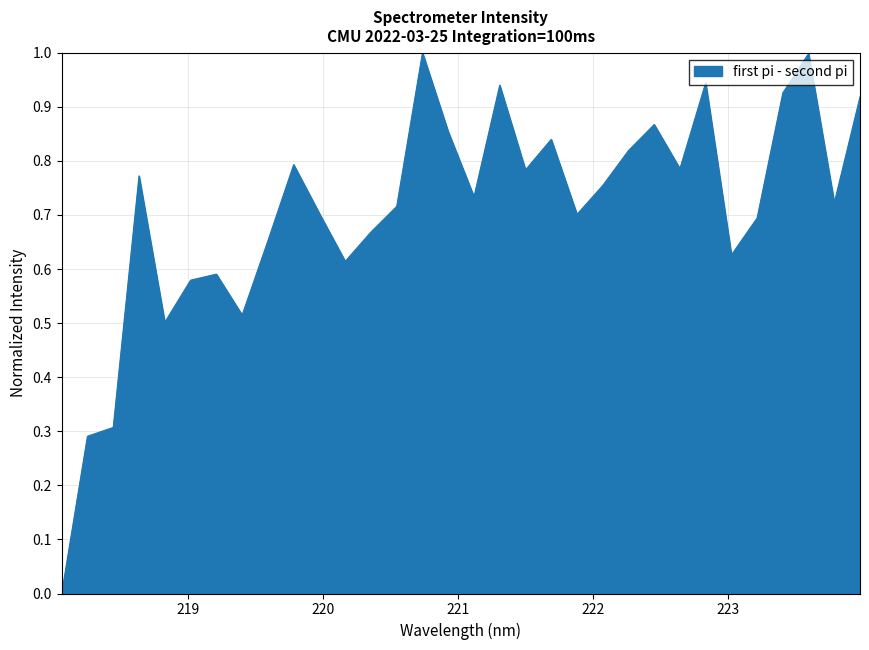

What is the difference between the maximum and minimum values?

1.0